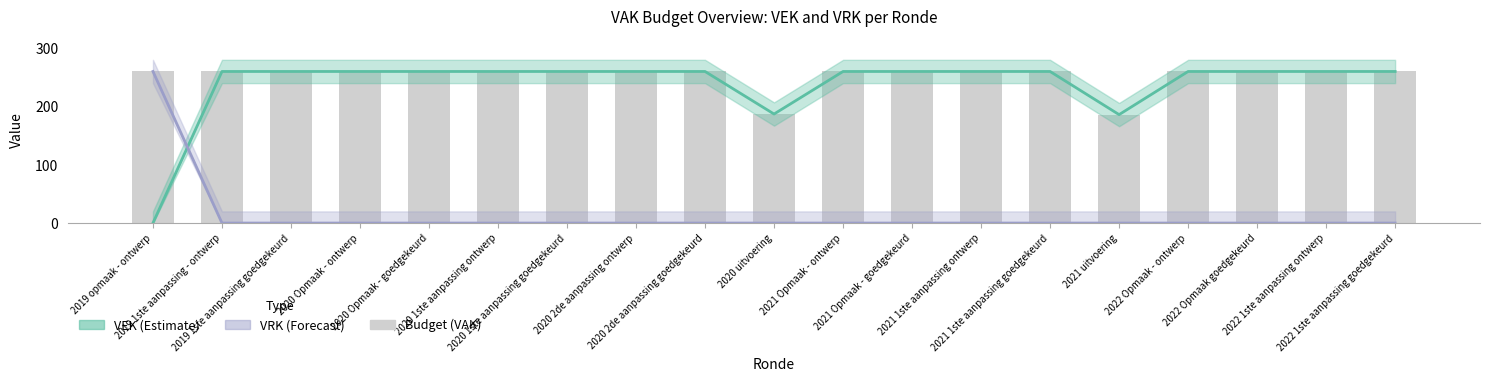

The value of VEK at 2020 1ste aanpassing ontwerp is 444. True or false?

False